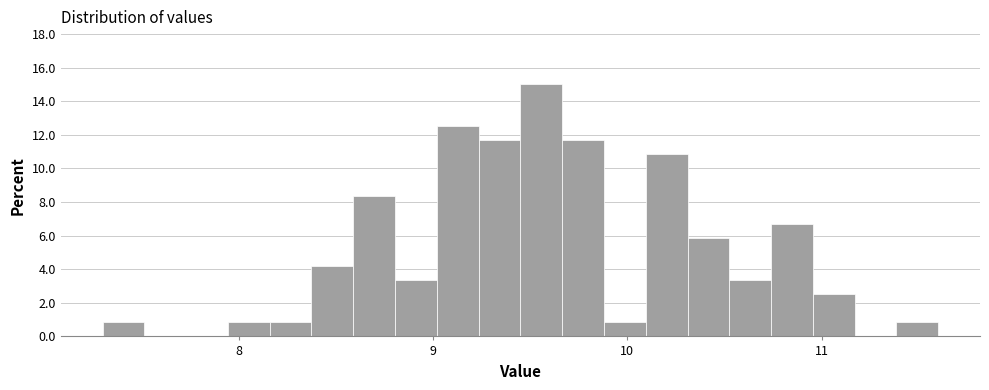

Read against the x-axis, roughly where is the centre of the tallest bar?

9.6